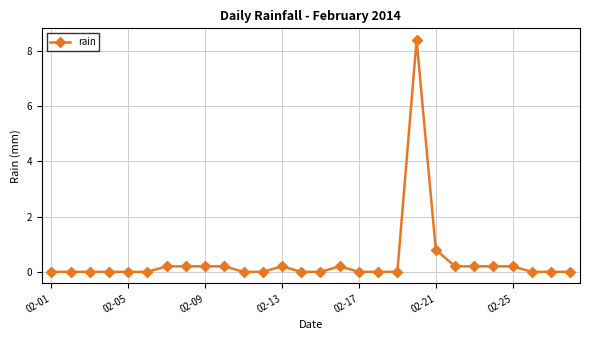

Reading left to right, extract all data points from this chart.

0.0	0.0	0.0	0.0	0.0	0.0	0.2	0.2	0.2	0.2	0.0	0.0	0.2	0.0	0.0	0.2	0.0	0.0	0.0	8.4	0.8	0.2	0.2	0.2	0.2	0.0	0.0	0.0